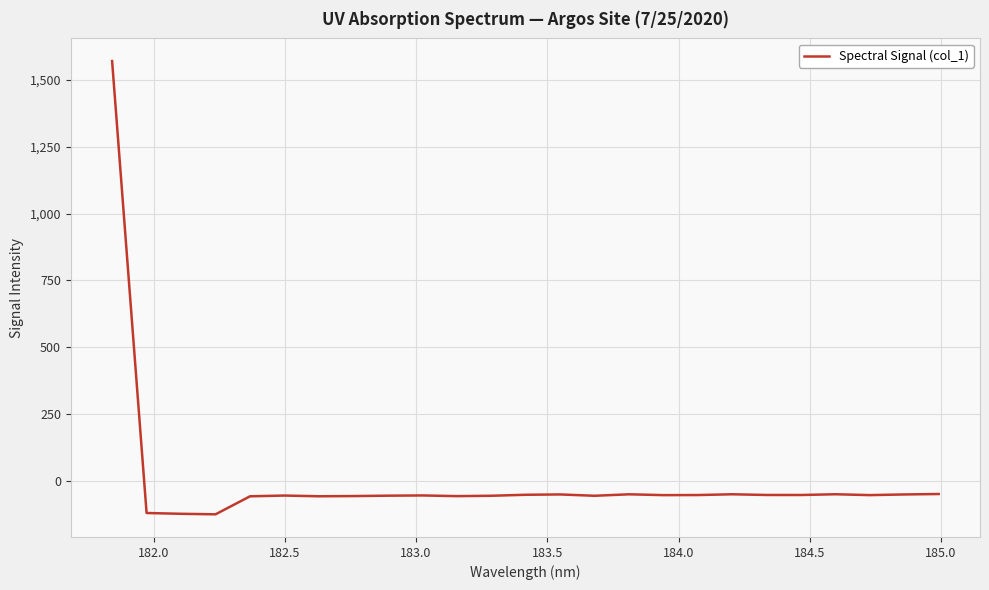

How many series are shown in this chart?

1